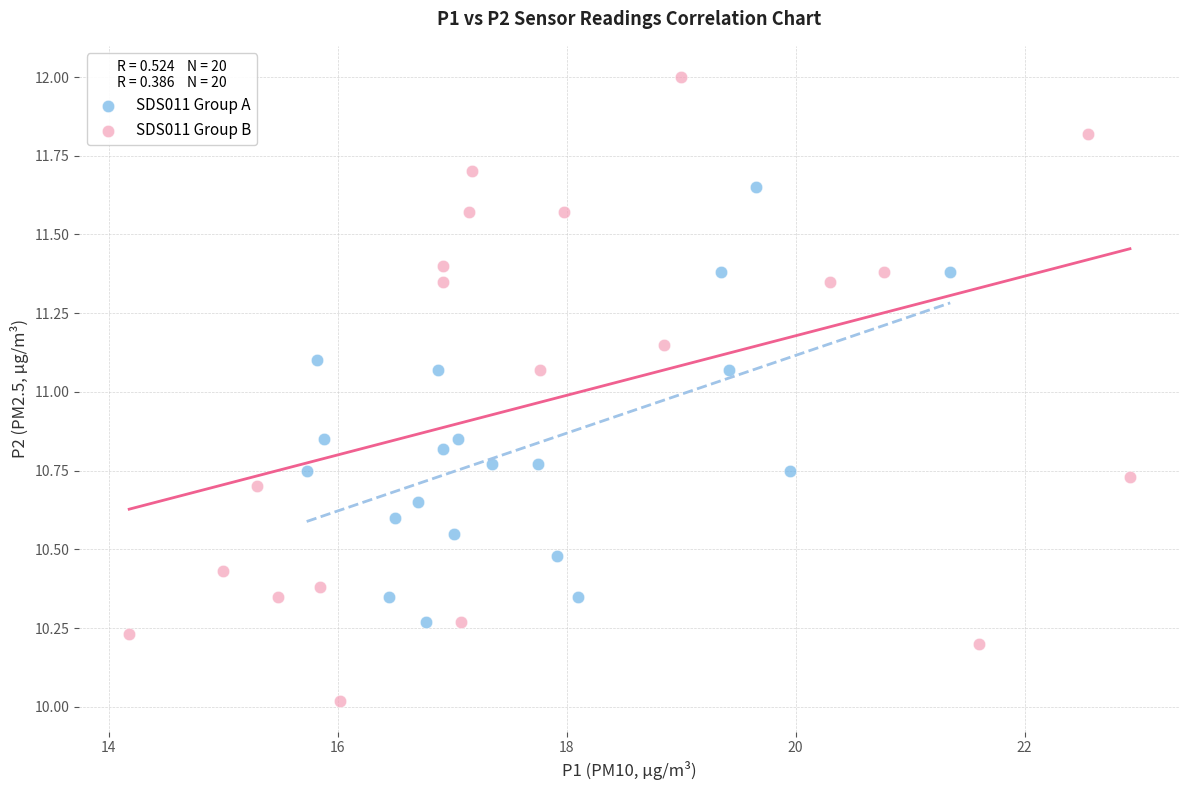

Which series contains the lowest Y value?

SDS011 Group B